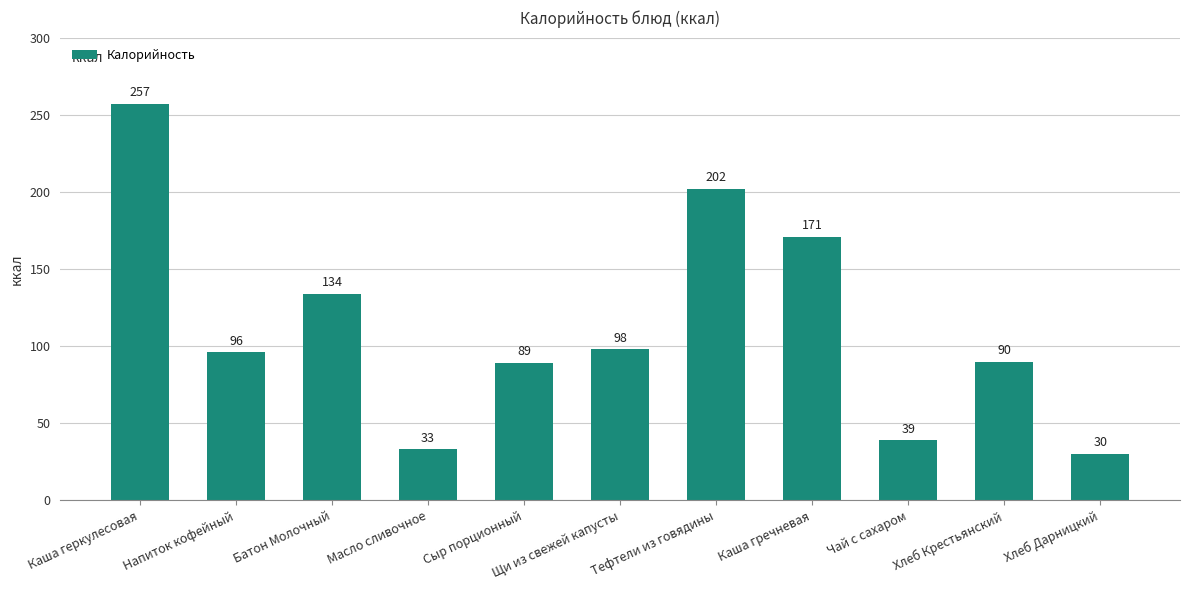

What is the average value?

113